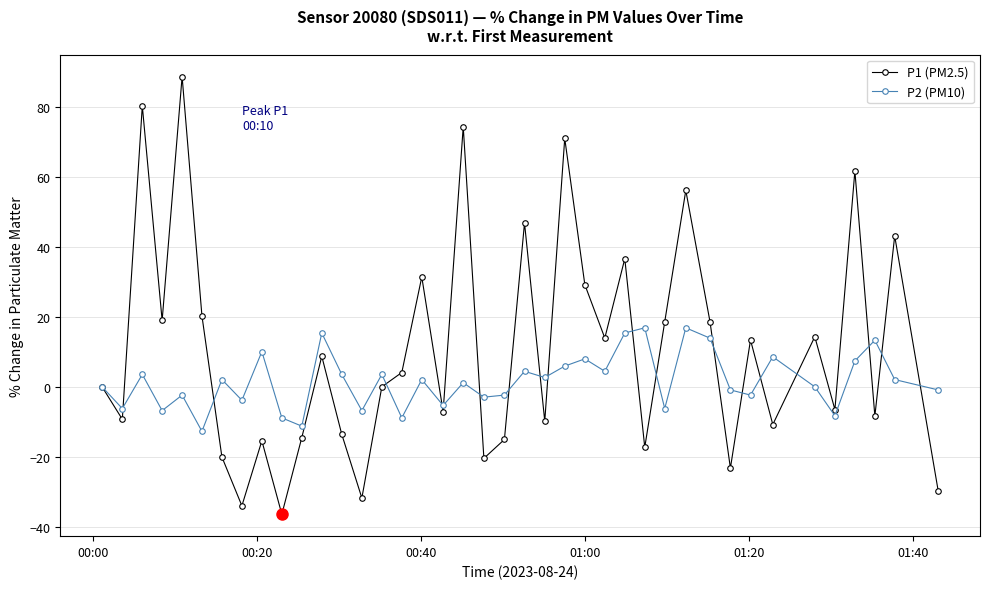

Rank the series by their maximum value, from highest to lowest.

P1 (PM2.5), P2 (PM10)